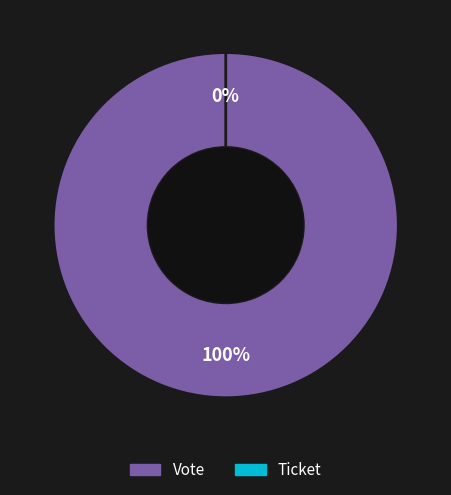

Is it true that Vote (io_index=1) is 87% of the pie?

False